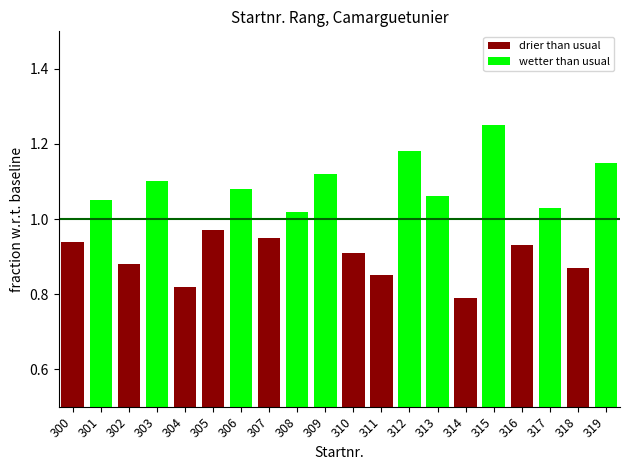

At how many categories does at least one series exceed 0?

20